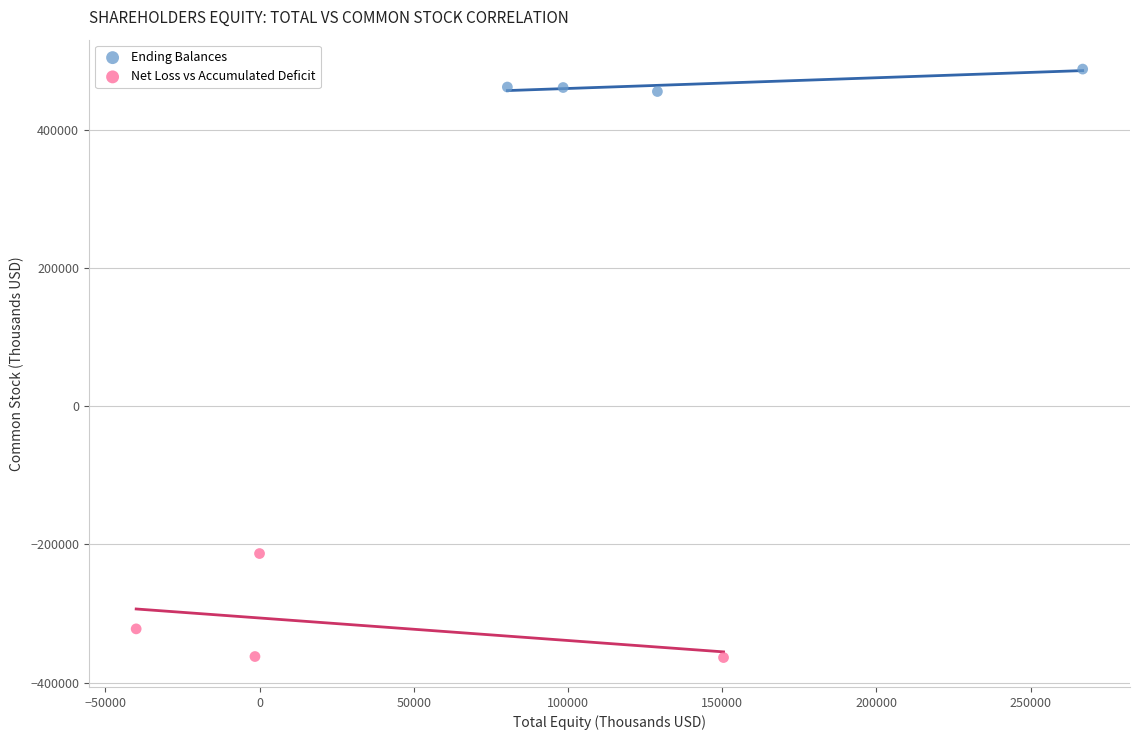

Which series reaches the minimum Y coordinate?

Net Loss vs Accumulated Deficit